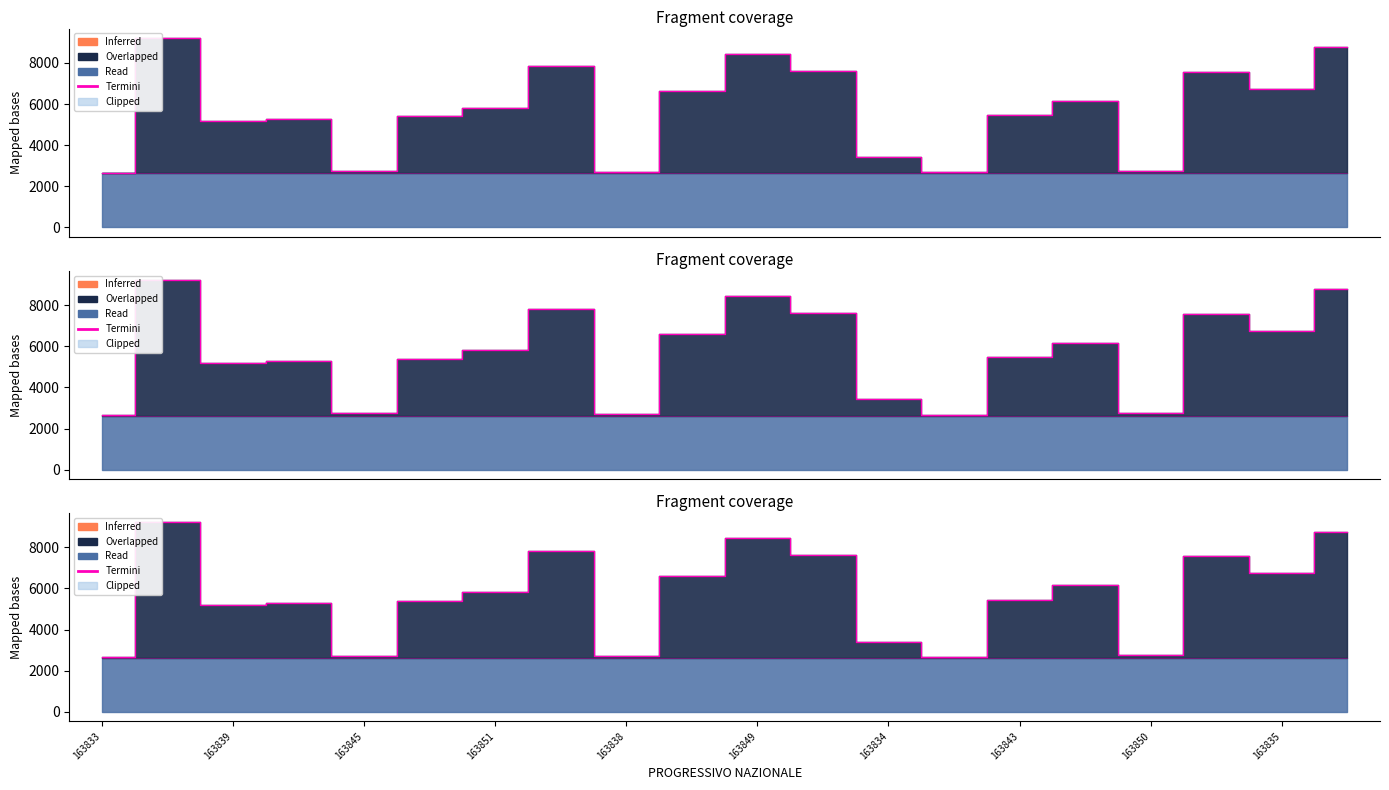

The chart shows a value of 2001 at 163851. True or false?

False